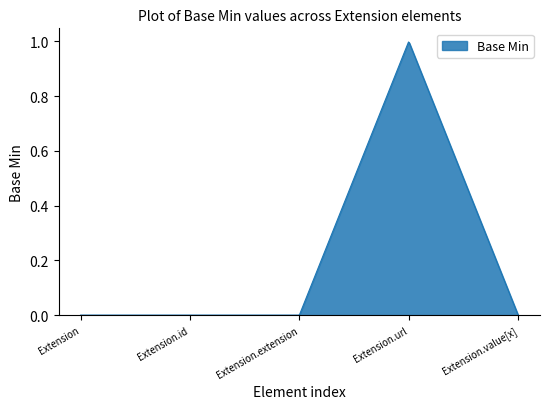

Reading left to right, what are all the values shown in this chart?

0	0	0	1	0